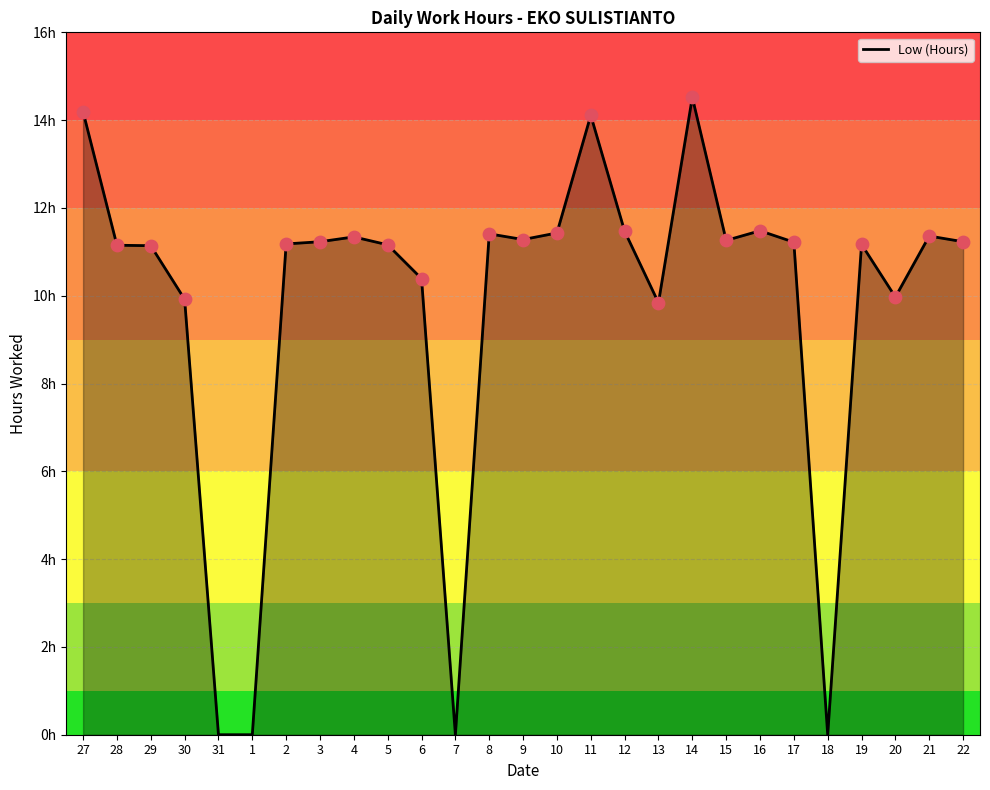

Which has a higher value, 18 or 2?

2